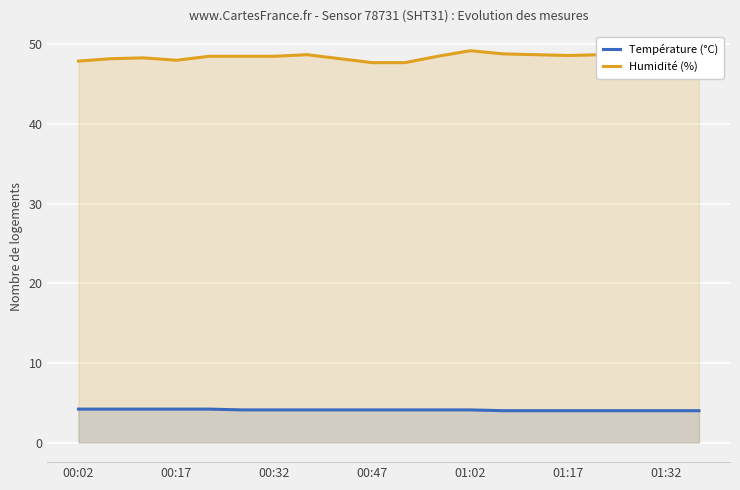

Is it true that Humidité (%) equals 48.2 at 8?

True